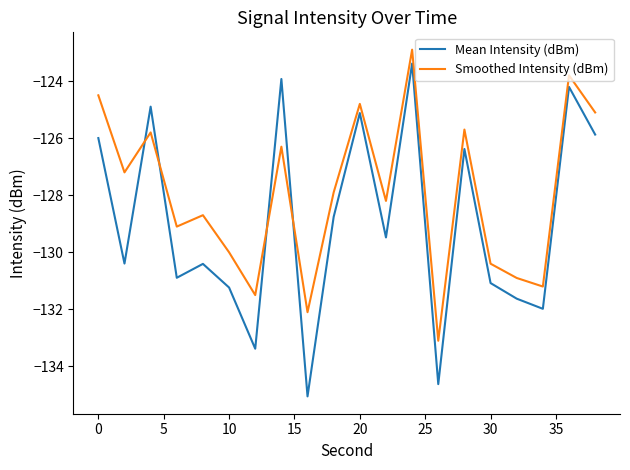

What is the greatest value displayed?

-122.9